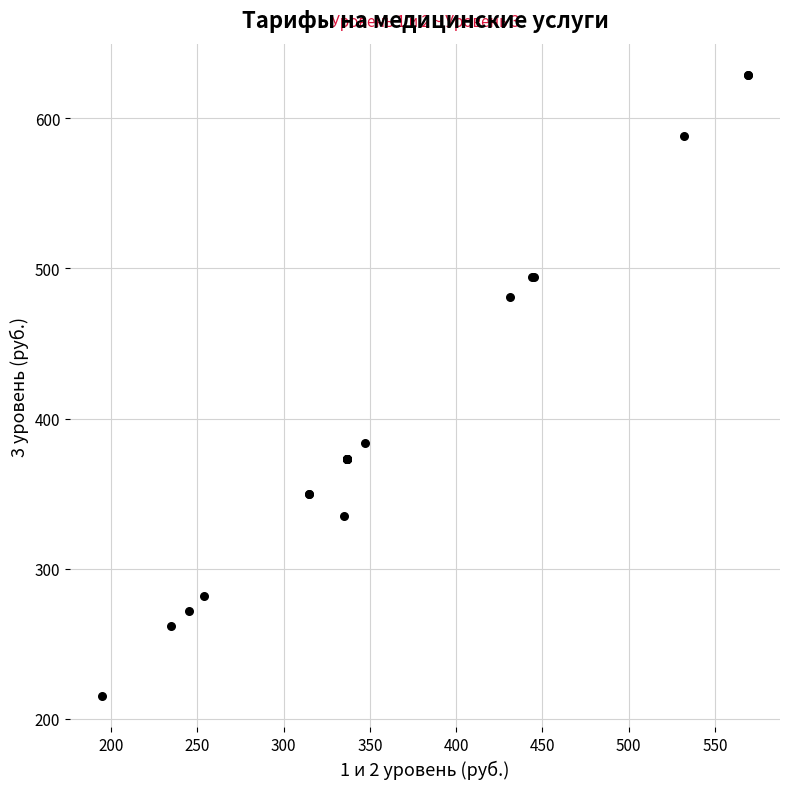

What Y value in the scatter plot is closest to 422?

384